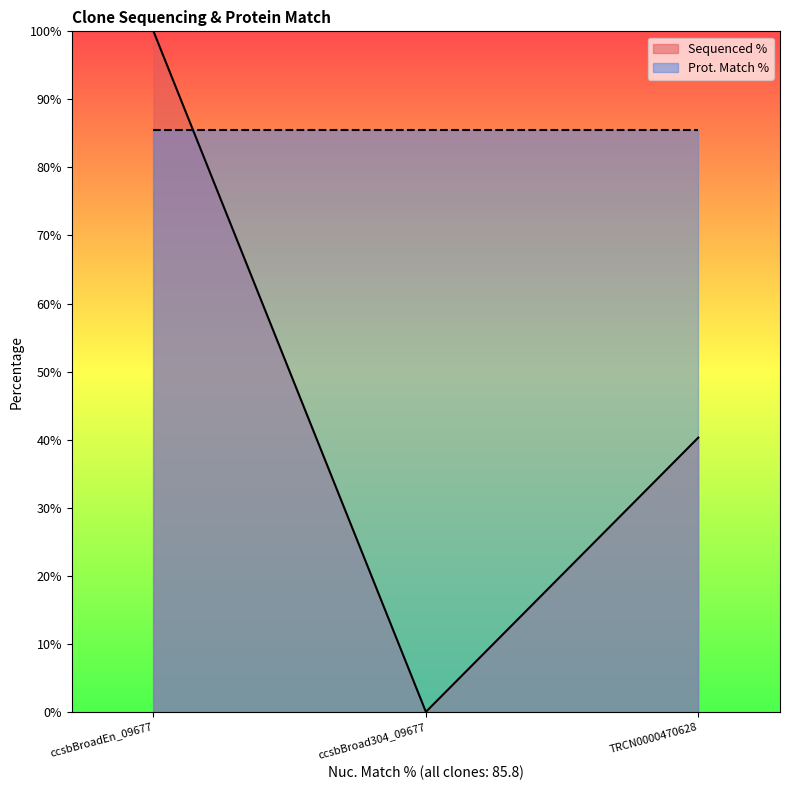

List the labels in order of Sequenced % value, smallest first.

ccsbBroad304_09677, TRCN0000470628, ccsbBroadEn_09677